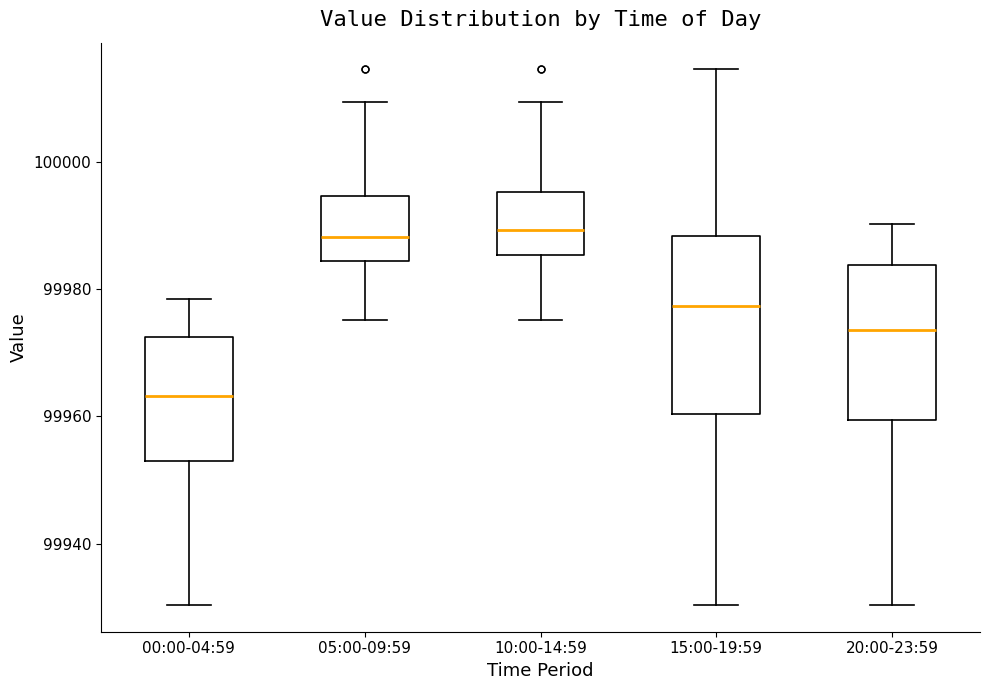

Comparing the boxes themselves (not the whiskers), which one is the tallest?

15:00-19:59